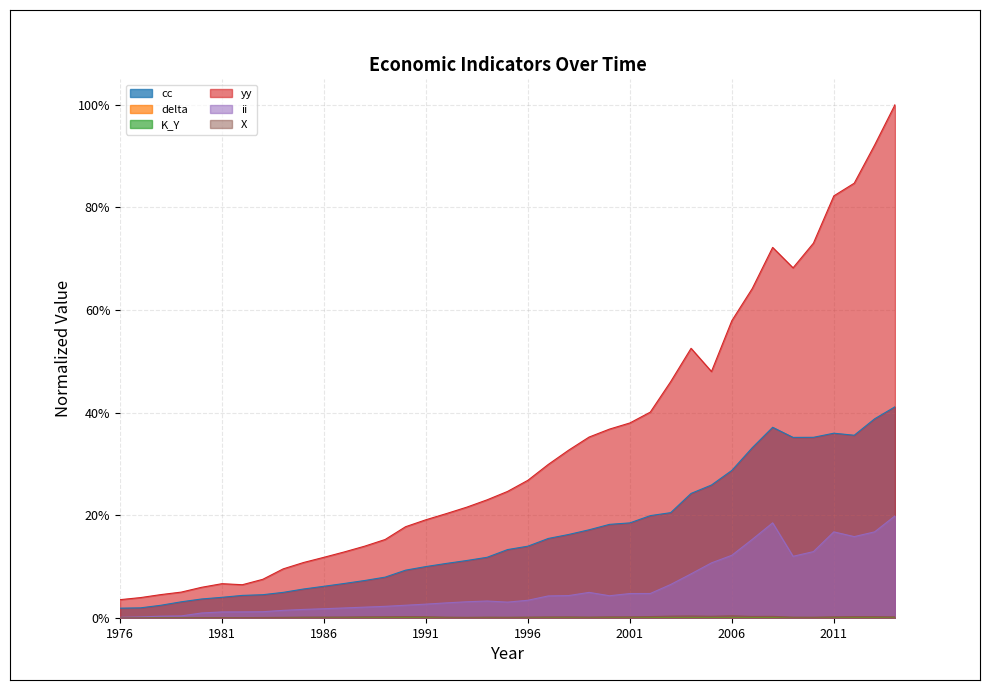

Which series has the largest range (max minus min)?

yy